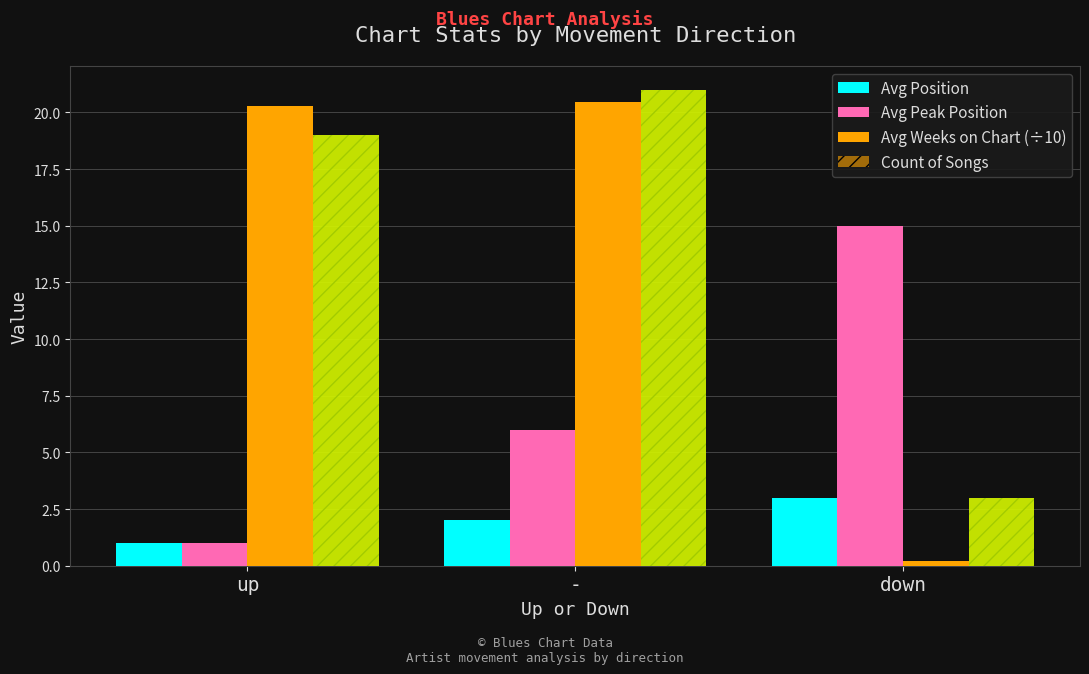

What is the sum of the Avg Position values at down and up?

4.0